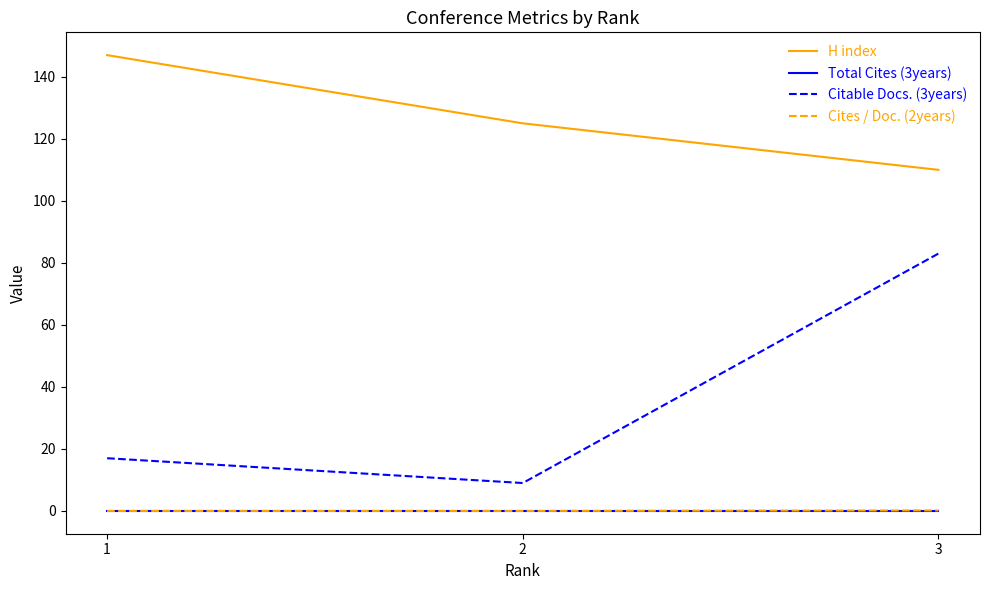

What is the total value across all series at 2?

134.0